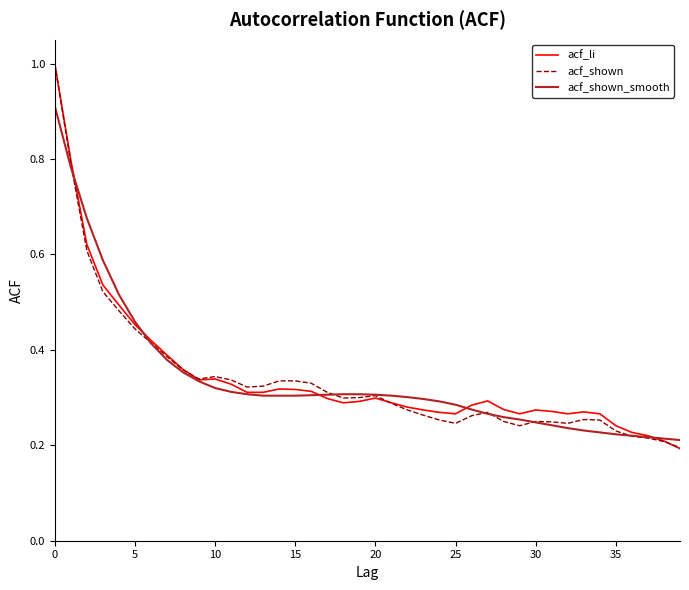

How many categories are shown in the chart?

40